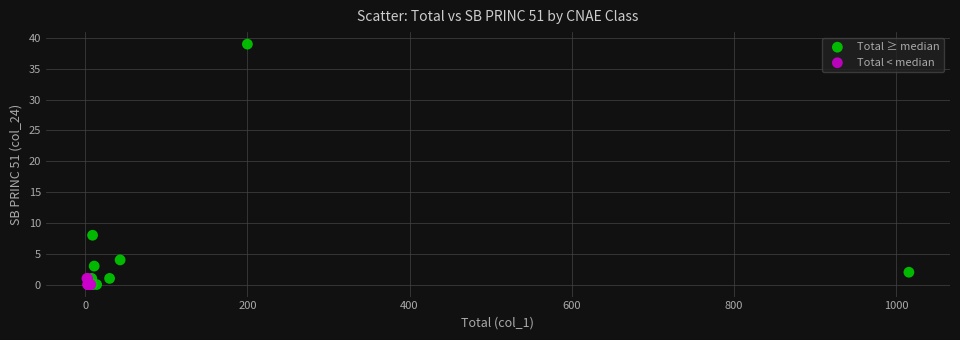

Which series reaches the maximum Y coordinate?

Total ≥ median